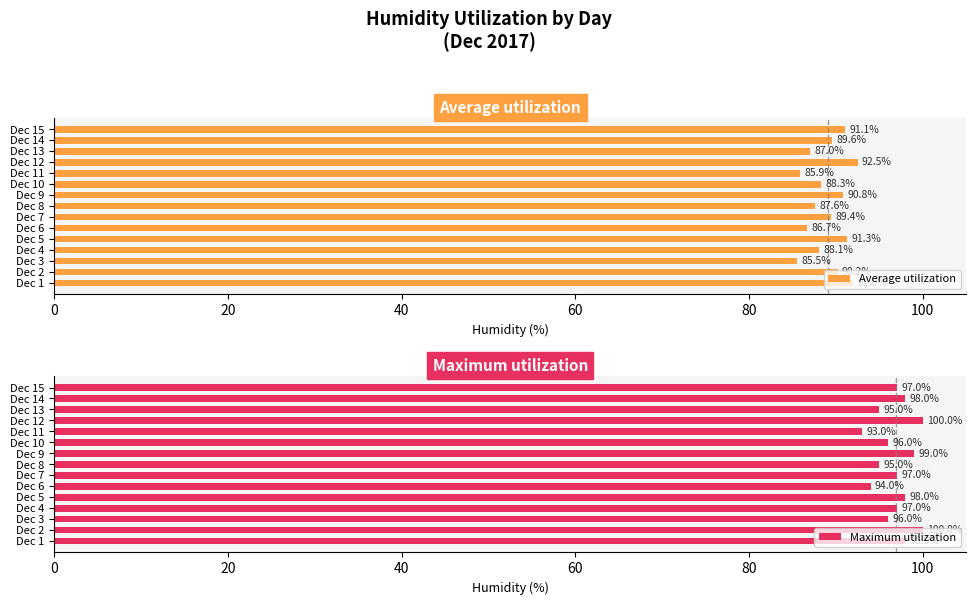

What value does the Maximum utilization series have at Dec 4?

97